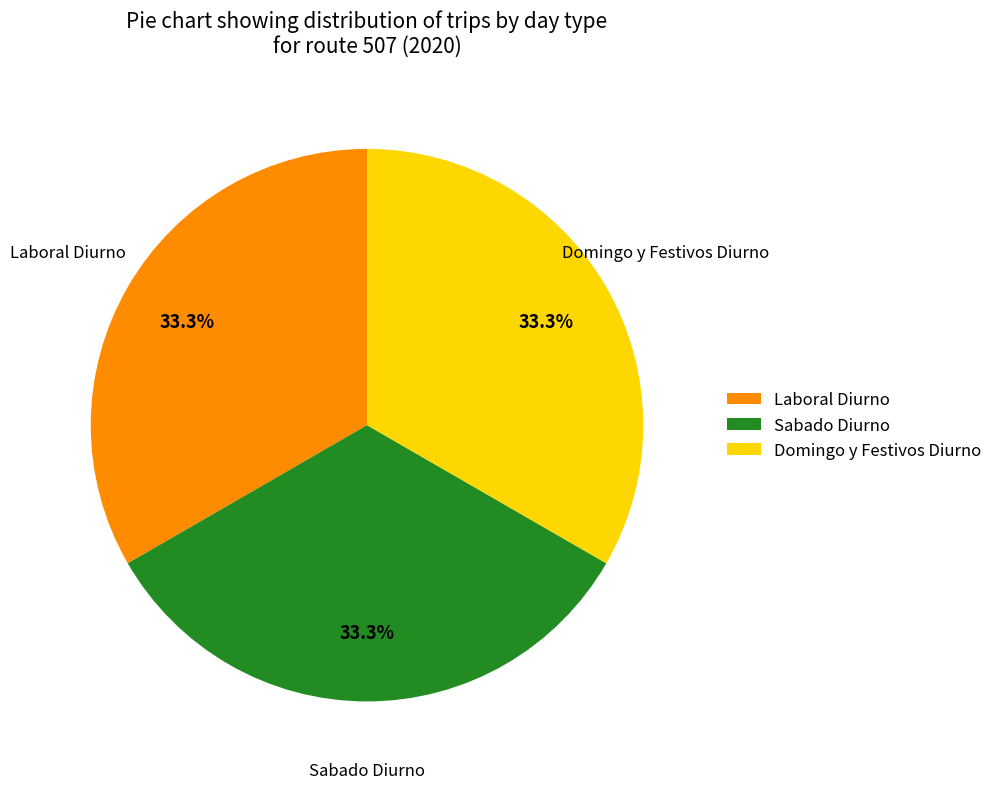

Is the sum of Sabado Diurno and Domingo y Festivos Diurno greater than half?

Yes